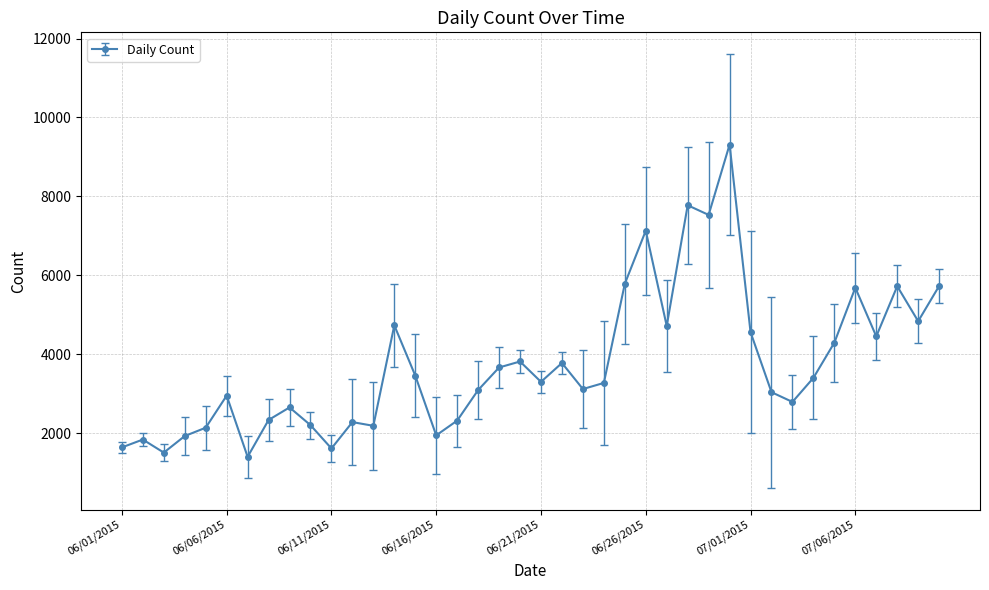

What is the sum of all values?

149926